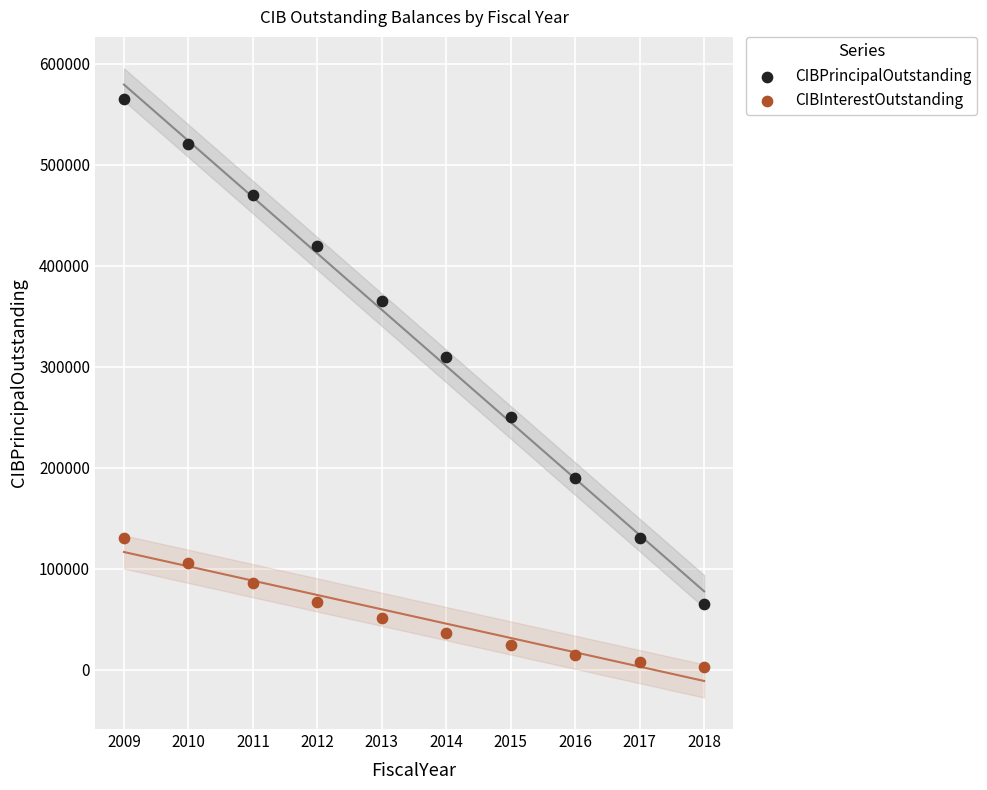

Which series reaches the minimum Y coordinate?

CIBInterestOutstanding